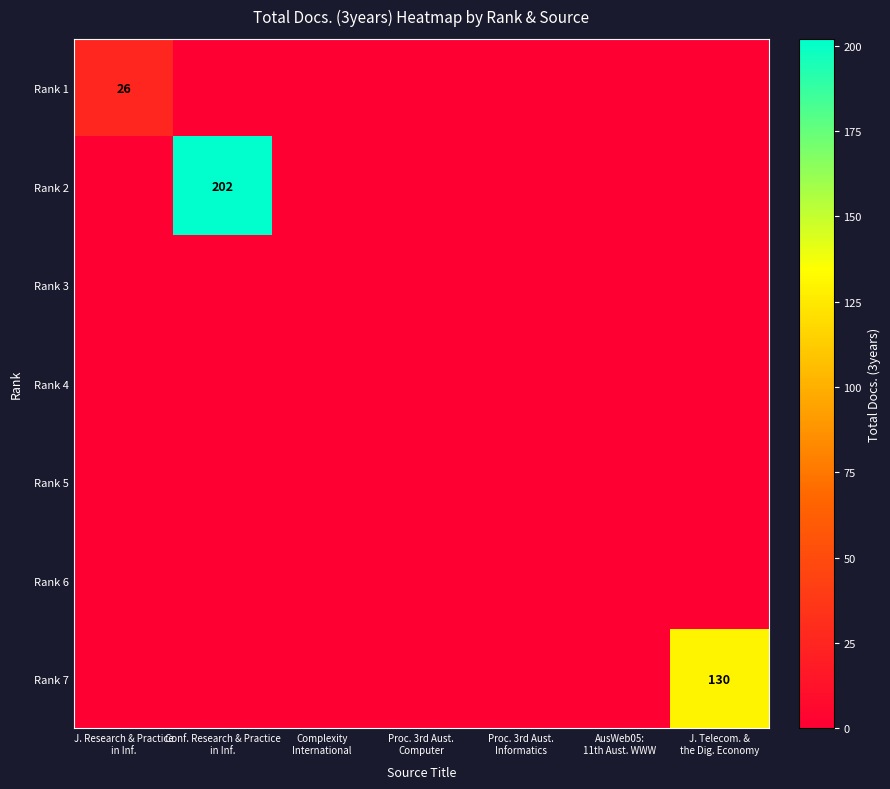

Is it true that Rank 7 equals 48 at Conf. Research & Practice in Inf.?

False